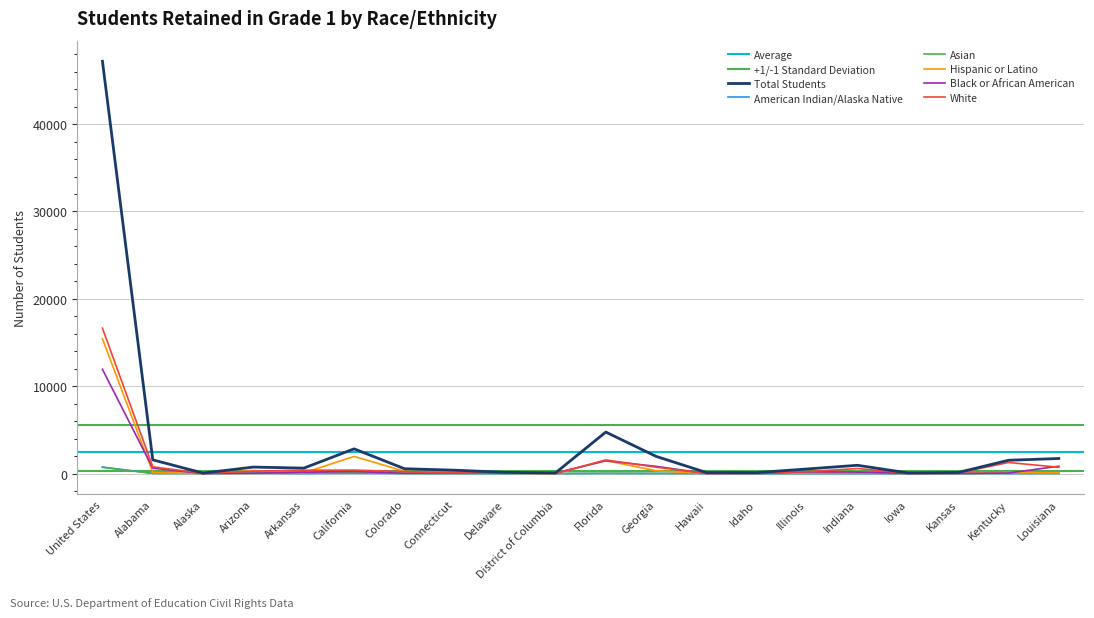

How many categories are shown in the chart?

20